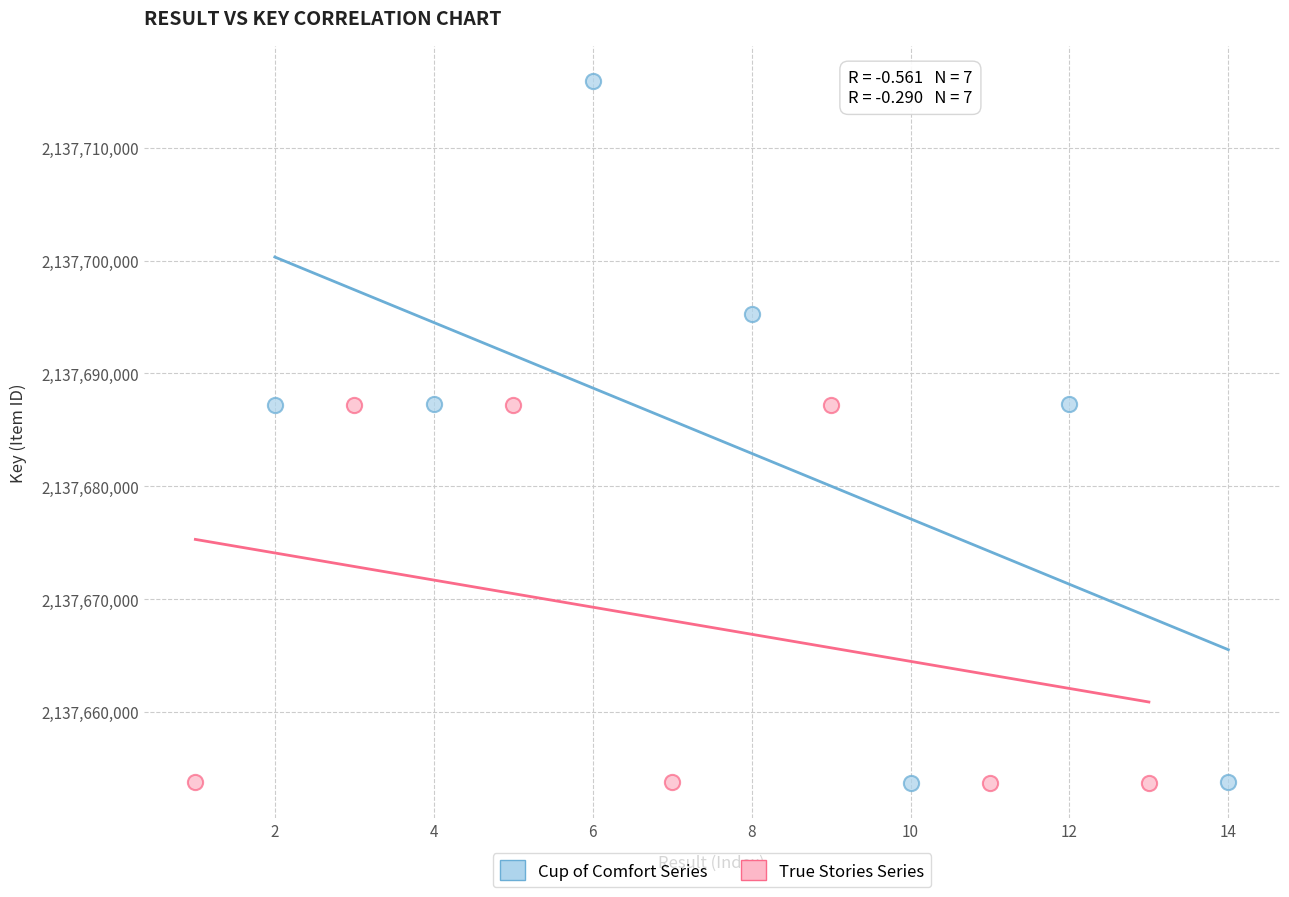

Which series contains the highest Y value?

Cup of Comfort Series